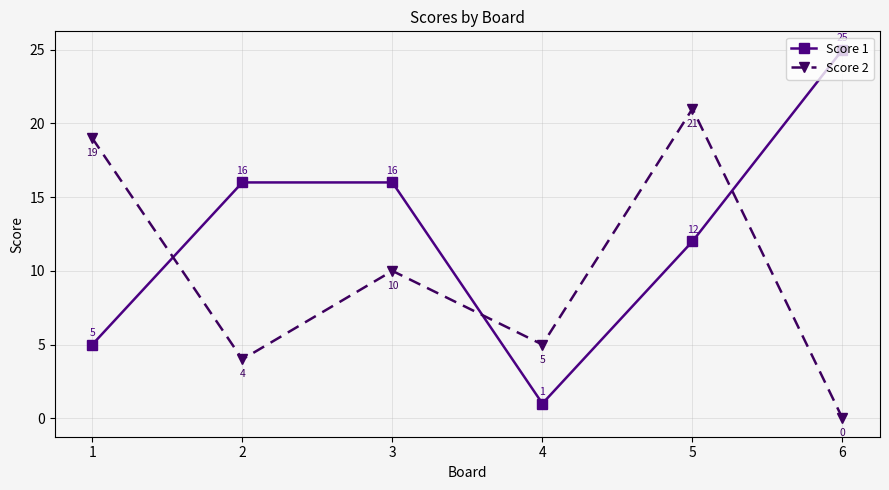

What is the value of the Score 1 point at the 1st from the left?

5